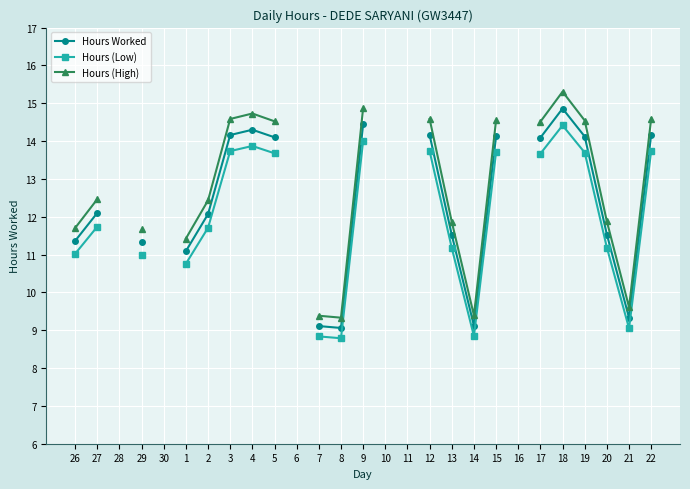

The Hours Worked series shows 14.1 at 5. True or false?

True